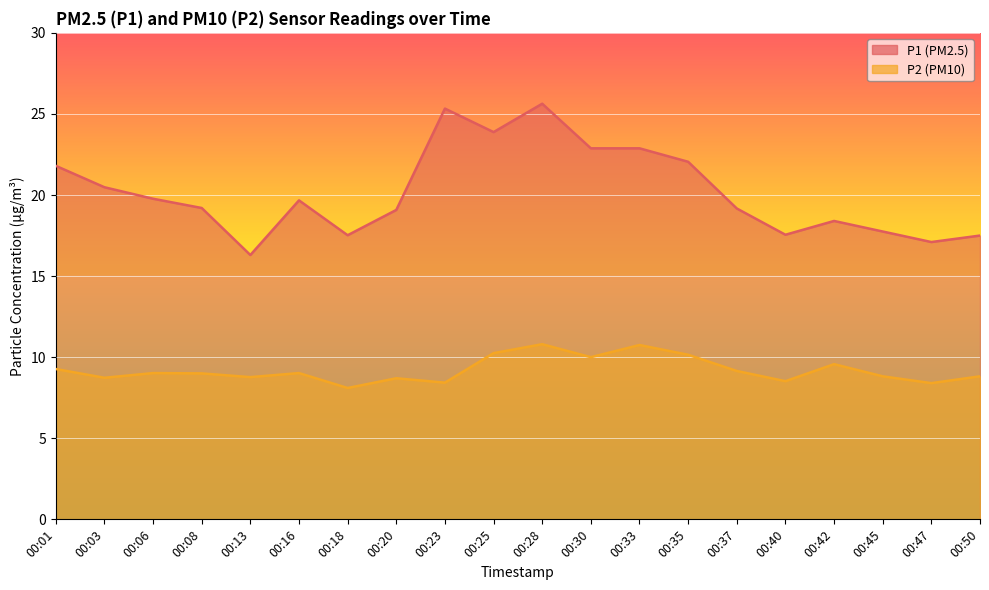

At which label does P2 first exceed 9?

00:01